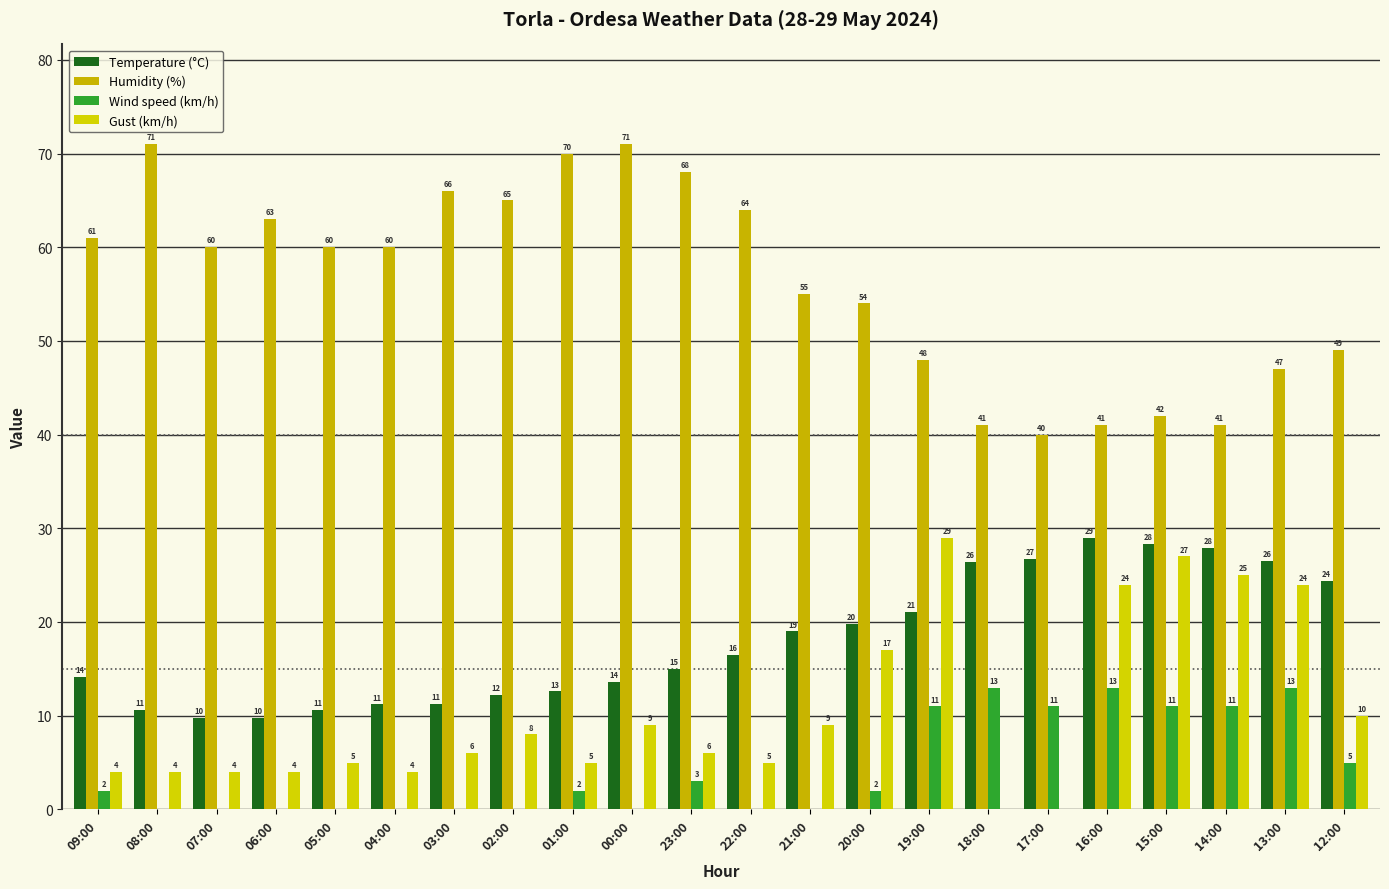

How many categories are shown in the chart?

22